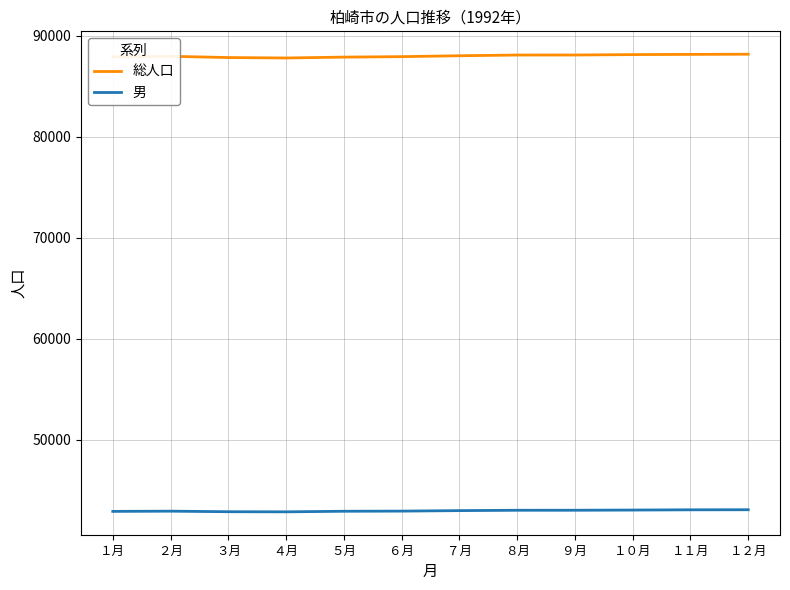

True or false: 総人口 and 男 cross at least once.

False